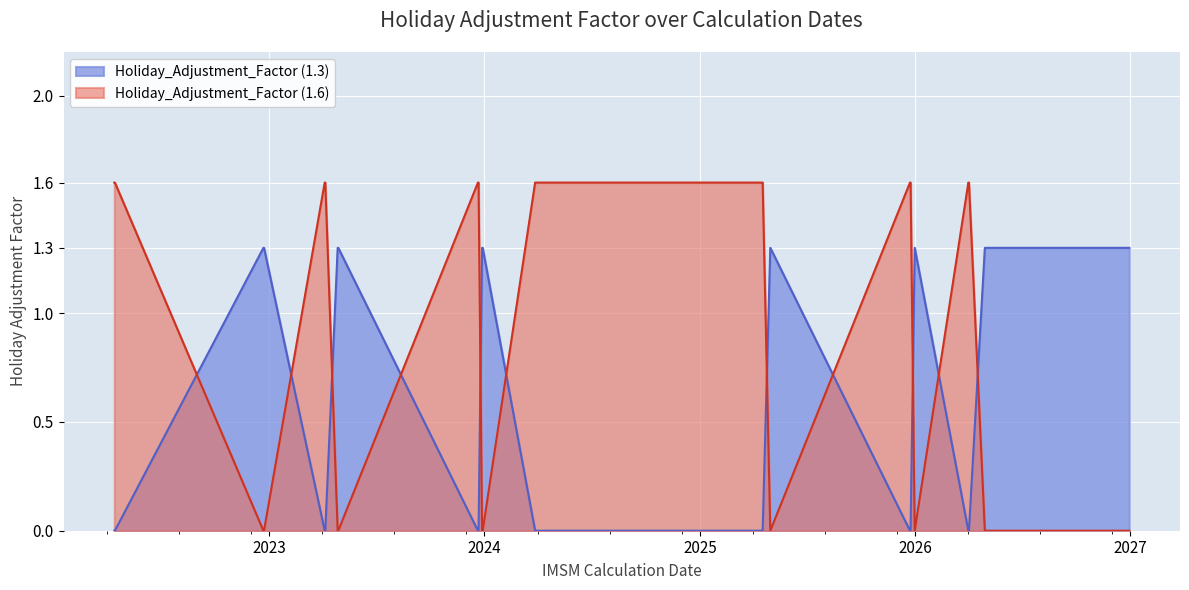

Reading left to right, transcribe all the data shown in this chart.

Holiday_Adjustment_Factor (1.6): 2022-04-13=0.0	2022-04-14=0.0	2022-12-22=1.3	2022-12-23=1.3	2023-04-05=0.0	2023-04-06=0.0	2023-04-27=1.3	2023-04-28=1.3	2023-12-21=0.0	2023-12-22=0.0	2023-12-28=1.3	2023-12-29=1.3	2024-03-27=0.0	2024-03-28=0.0	2024-12-24=0.0	2025-04-16=0.0	2025-04-17=0.0	2025-04-30=1.3	2025-12-23=0.0	2025-12-24=0.0	2025-12-31=1.3	2026-04-01=0.0	2026-04-02=0.0	2026-04-29=1.3	2026-04-30=1.3	2026-12-23=1.3	2026-12-24=1.3	2026-12-30=1.3
Holiday_Adjustment_Factor (1.3): 2022-04-13=1.6	2022-04-14=1.6	2022-12-22=0.0	2022-12-23=0.0	2023-04-05=1.6	2023-04-06=1.6	2023-04-27=0.0	2023-04-28=0.0	2023-12-21=1.6	2023-12-22=1.6	2023-12-28=0.0	2023-12-29=0.0	2024-03-27=1.6	2024-03-28=1.6	2024-12-24=1.6	2025-04-16=1.6	2025-04-17=1.6	2025-04-30=0.0	2025-12-23=1.6	2025-12-24=1.6	2025-12-31=0.0	2026-04-01=1.6	2026-04-02=1.6	2026-04-29=0.0	2026-04-30=0.0	2026-12-23=0.0	2026-12-24=0.0	2026-12-30=0.0